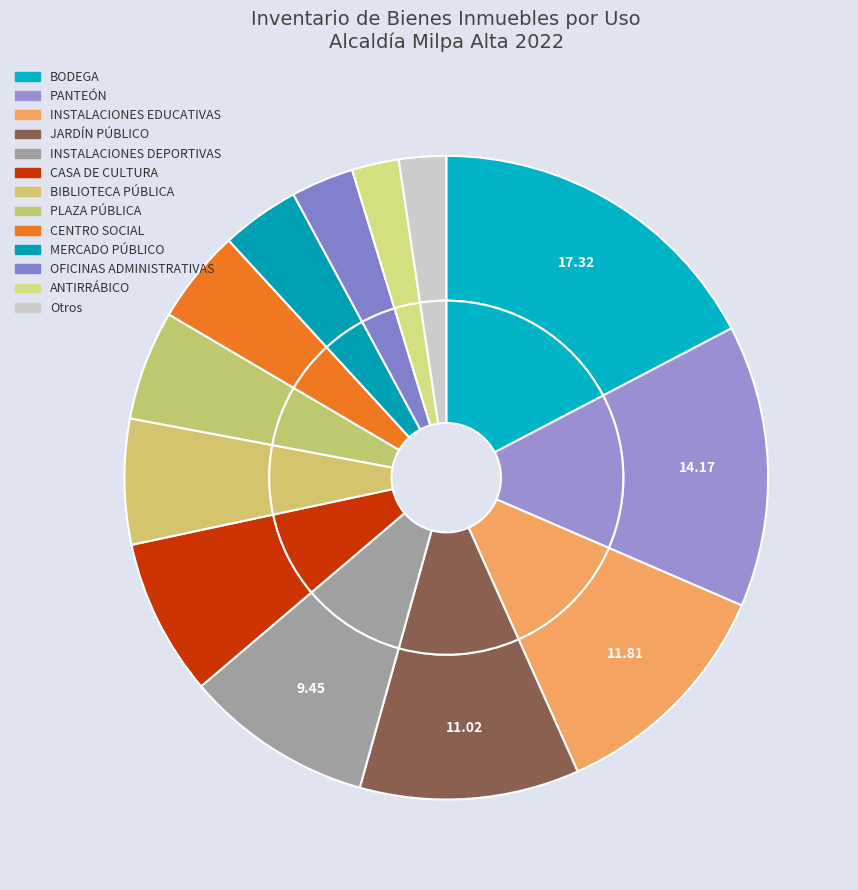

To the nearest percent, what portion does OFICINAS ADMINISTRATIVAS represent?

3%